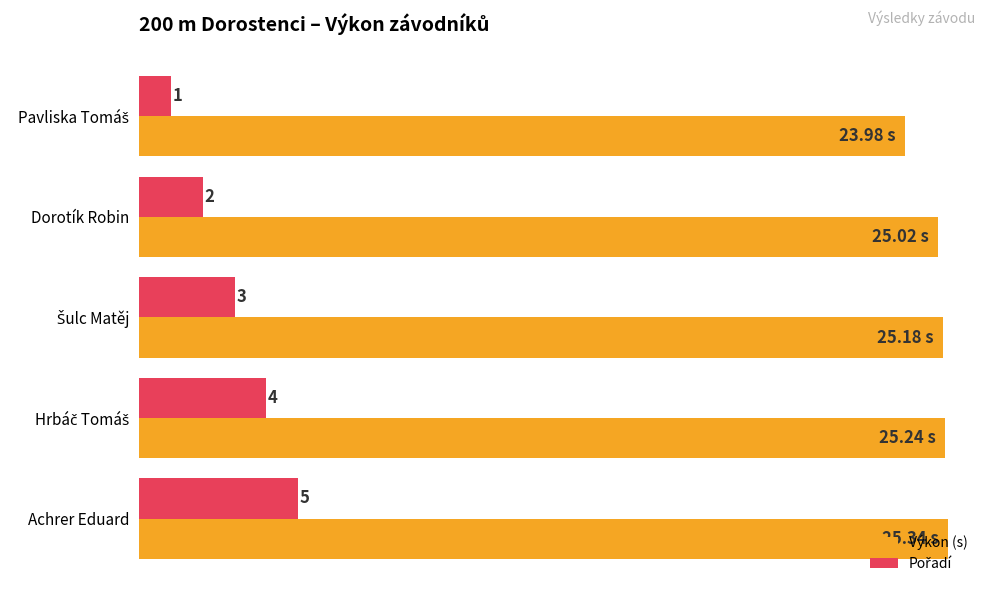

Which series has the largest total across all categories?

Výkon (s)